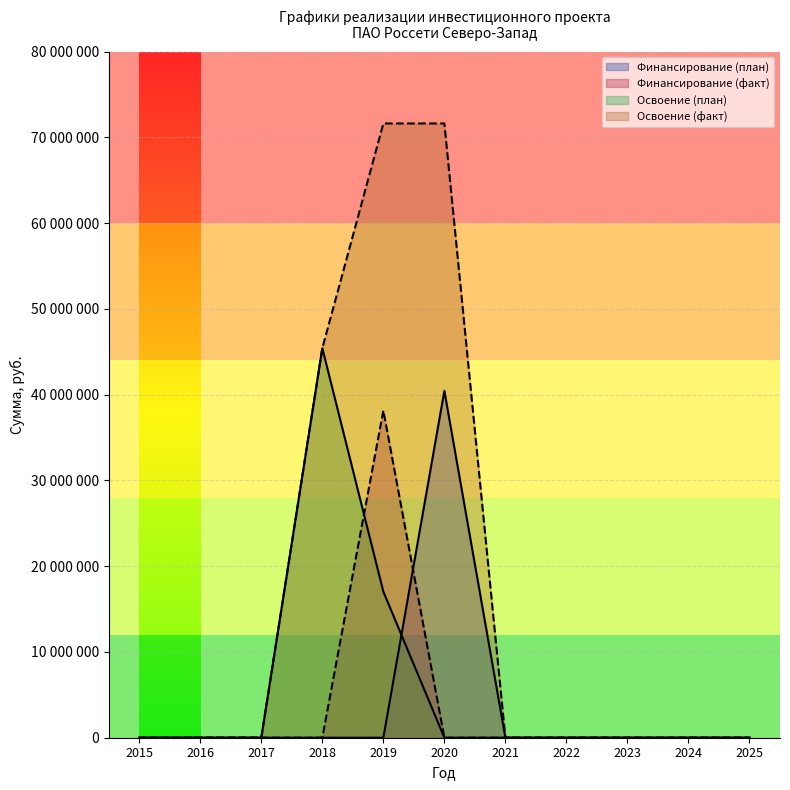

What is the average value of the Финансирование (план) series?

3676545